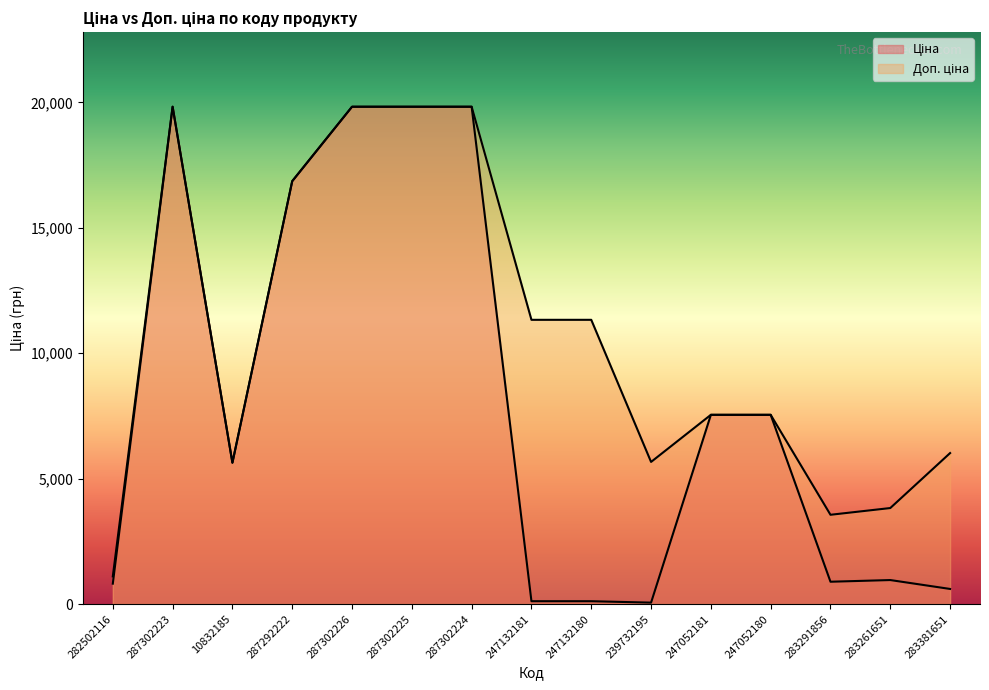

True or false: Ціна and Доп. ціна intersect in this chart.

False